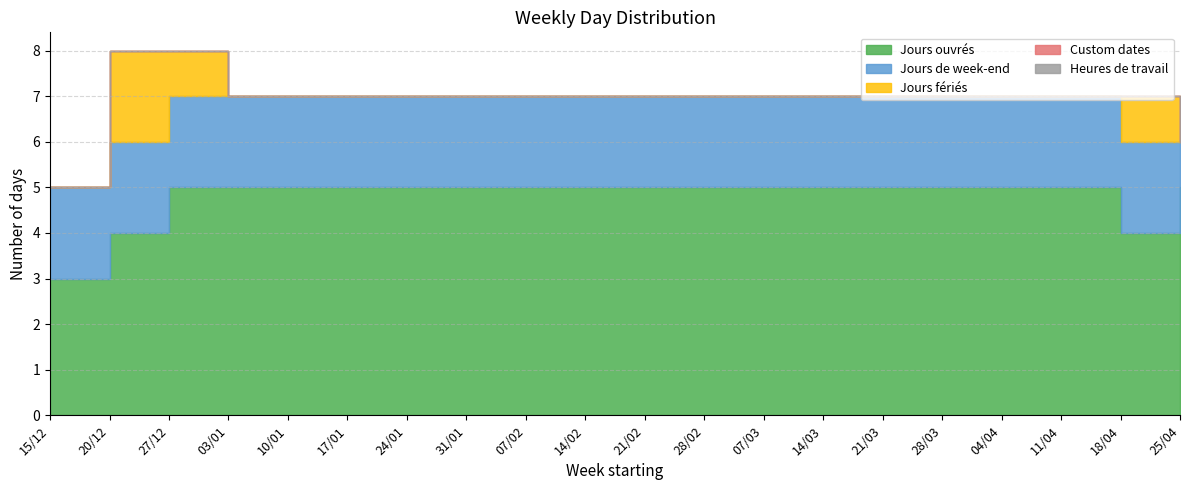

What is the label of the 17th point from the right?

03/01